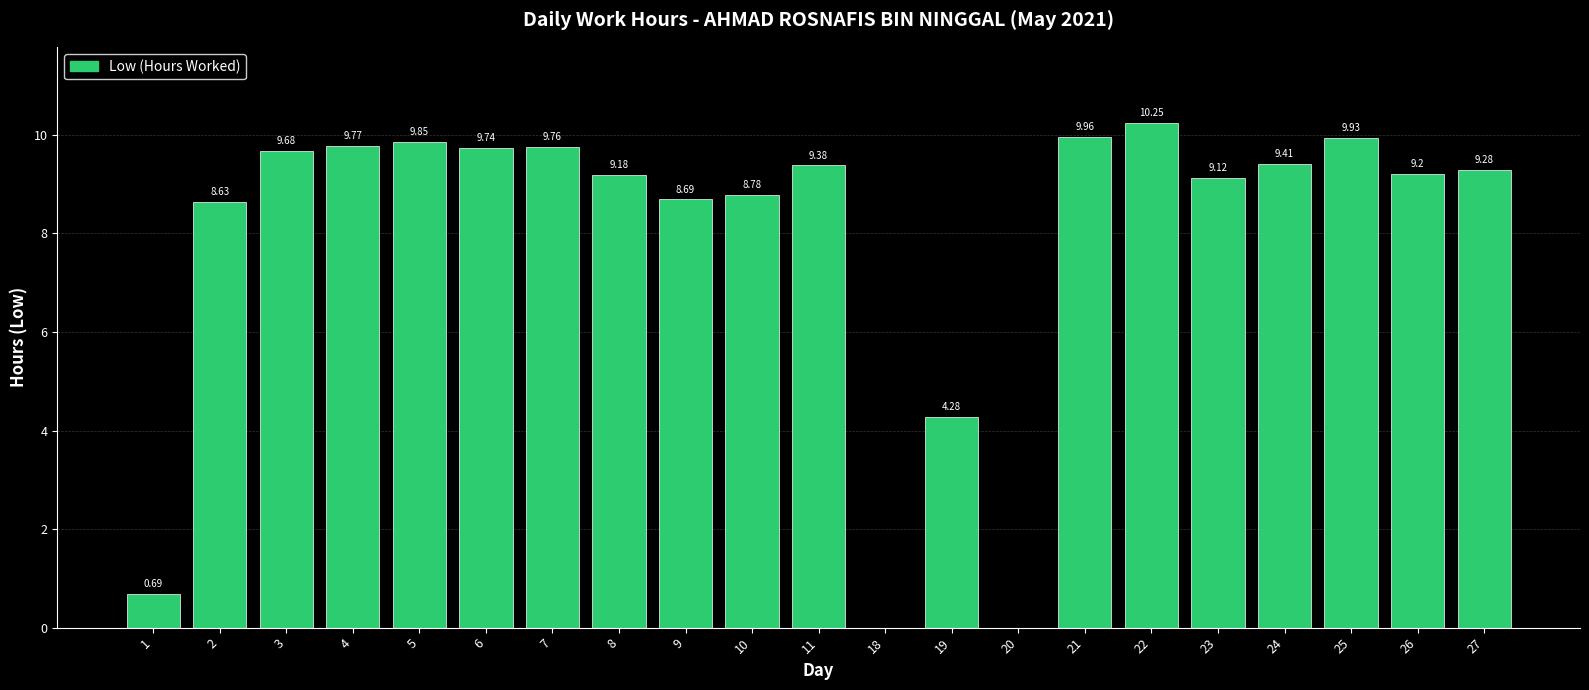

Are the bars horizontal?

No